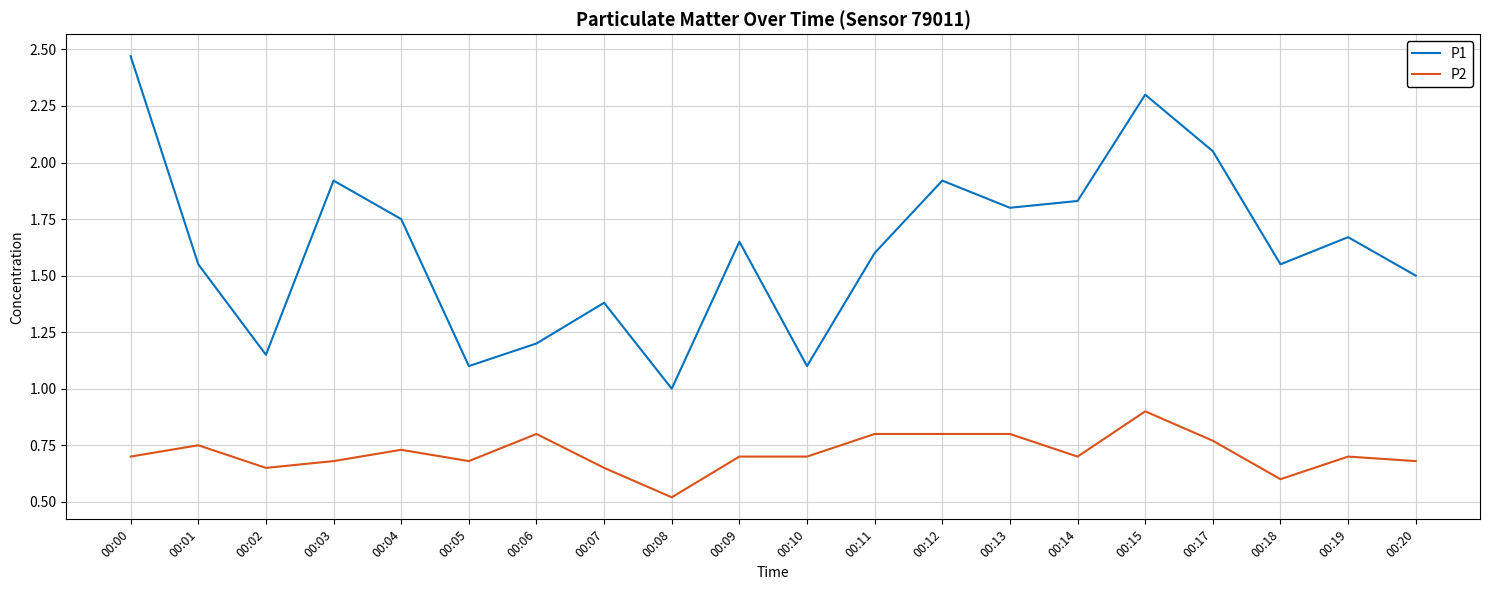

True or false: P1 and P2 cross at least once.

False